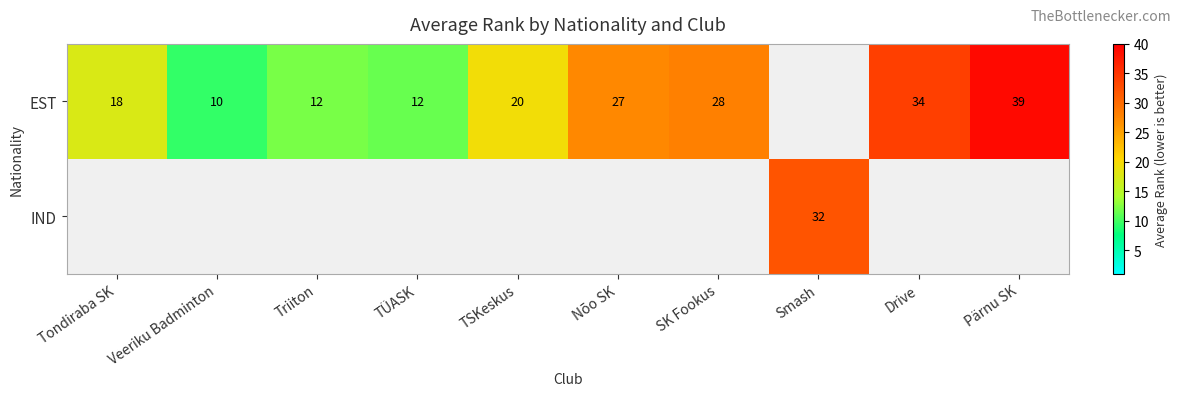

Is the value of EST at SK Fookus greater than the value of IND at Smash?

No